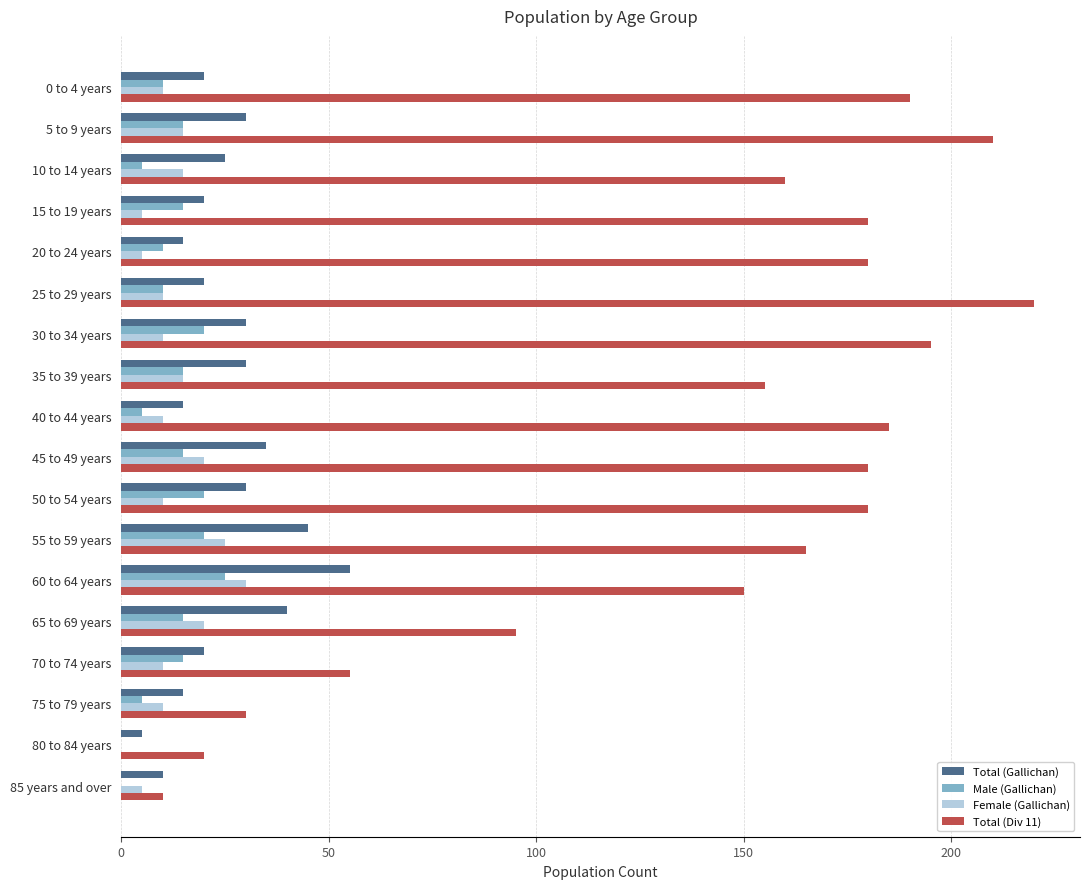

What is the sum of all Total (Gallichan) values?

460